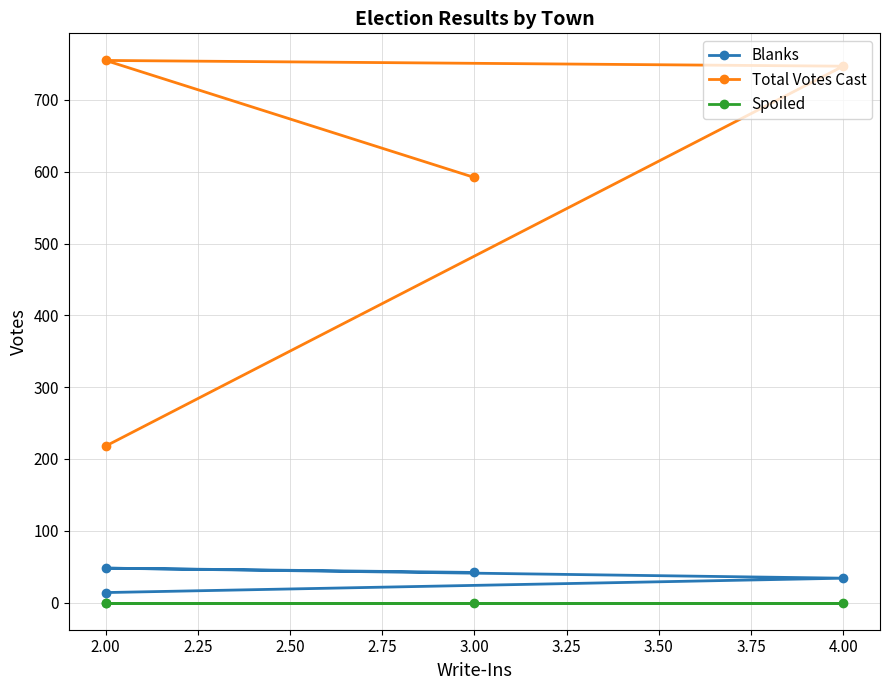

Reading left to right, what are all the values shown in this chart?

Blanks: 42	48	34	14
Total Votes Cast: 592	755	747	218
Spoiled: 0	0	0	0